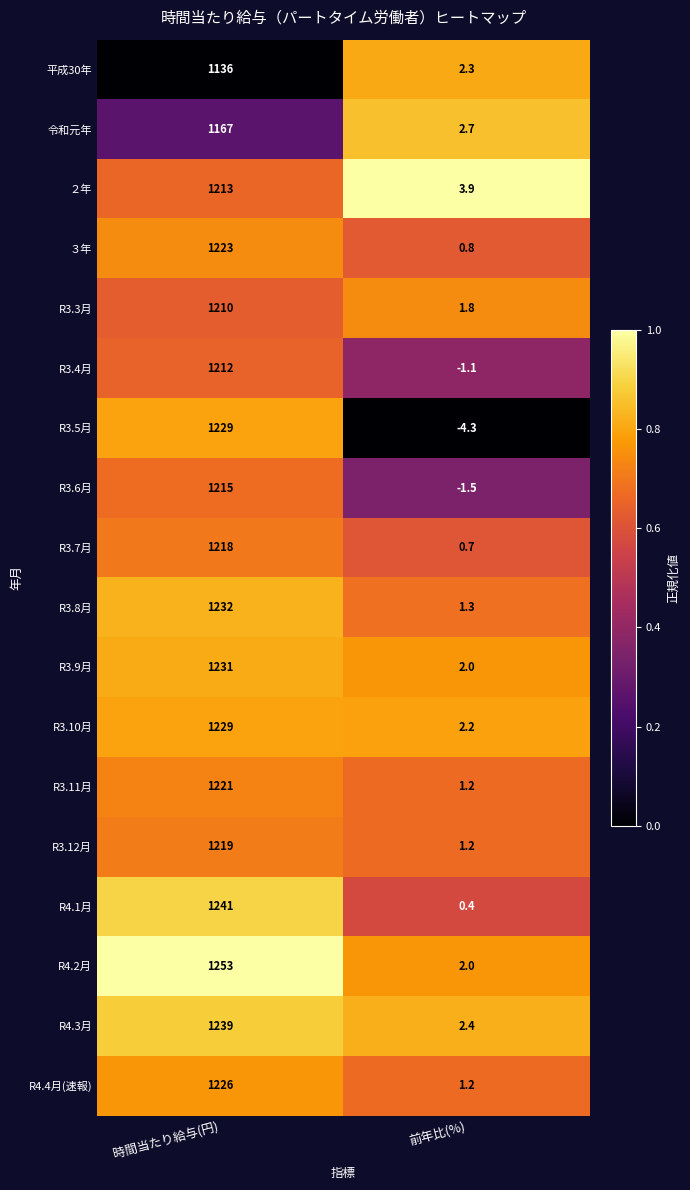

What is the average value of the R3.7月 series?

609.4